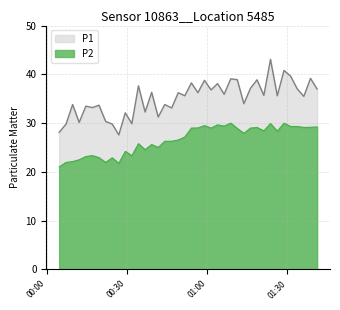

What is the value of the P2 point at the 15th from the left?

25.6